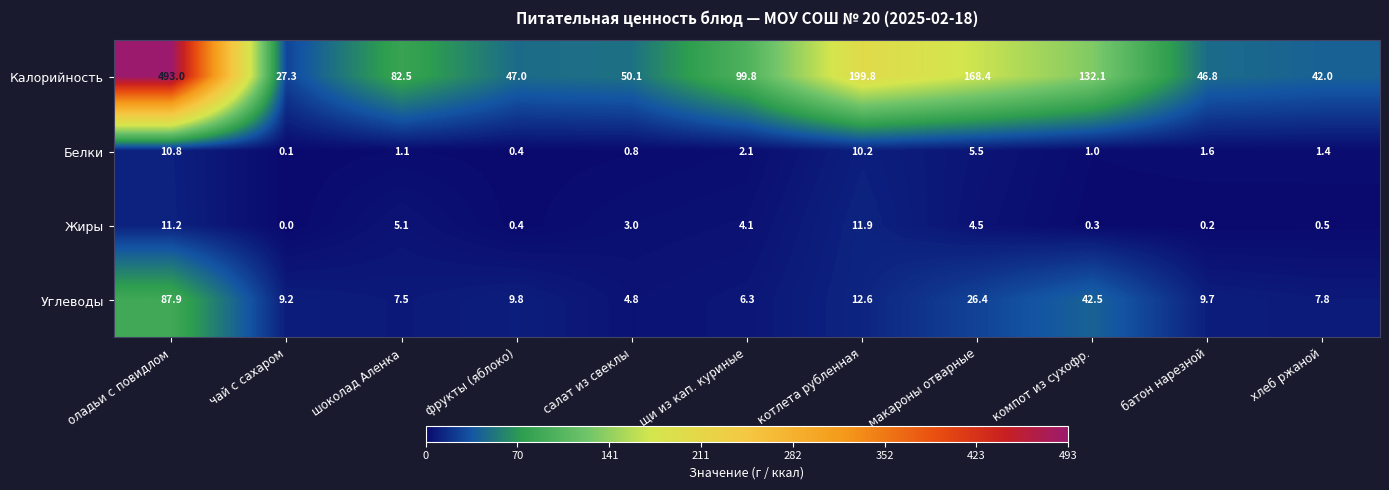

Where is Жиры nearest to the value 5?

шоколад Аленка